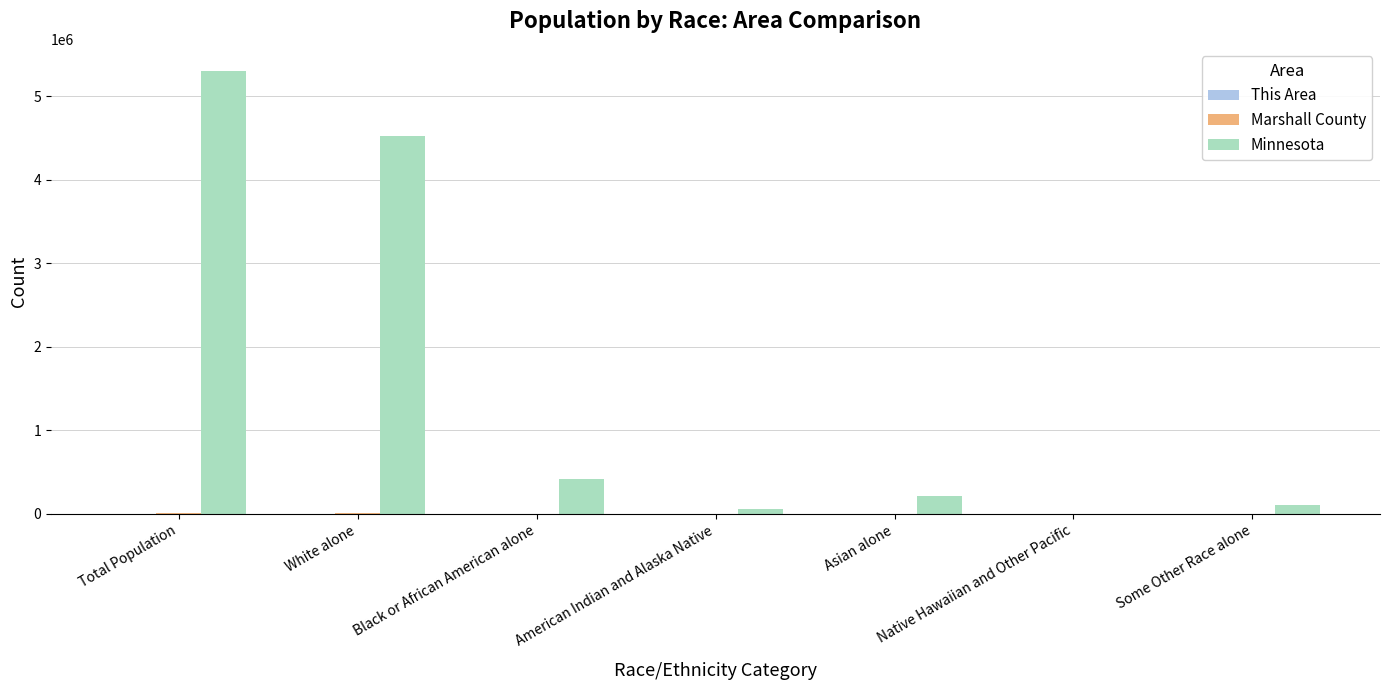

The Minnesota series shows 4524062 at White alone. True or false?

True